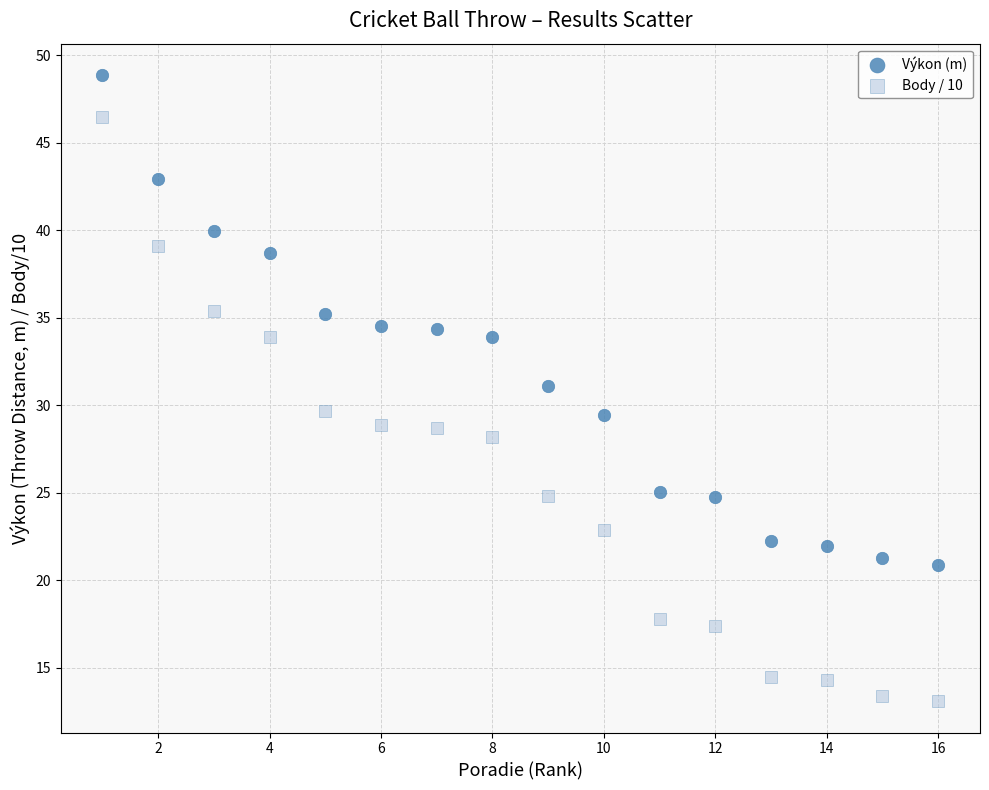

Which series has the largest Y range (max minus min)?

Body / 10